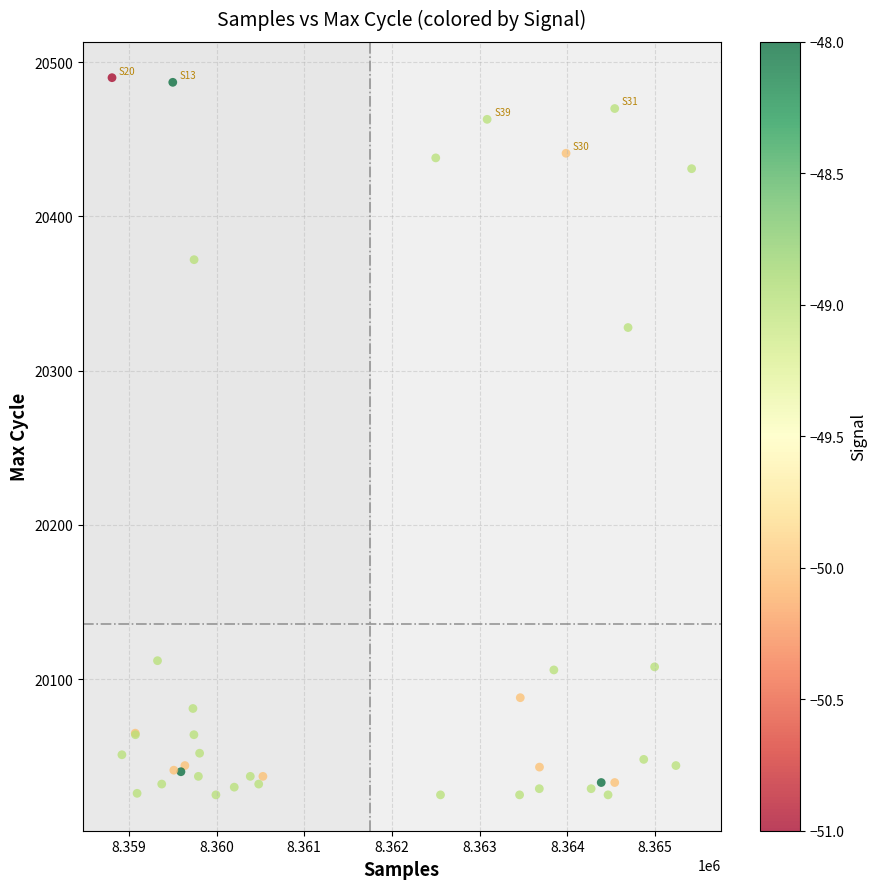

What Y value in the scatter plot is closest to 20257?

20328